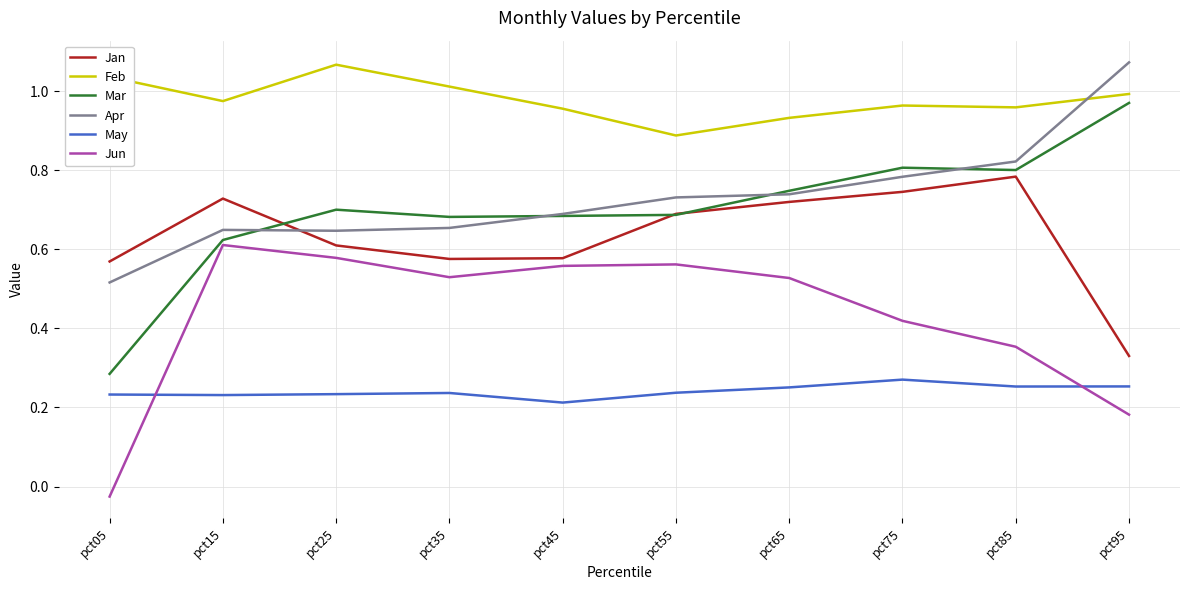

True or false: Feb and May cross at least once.

False